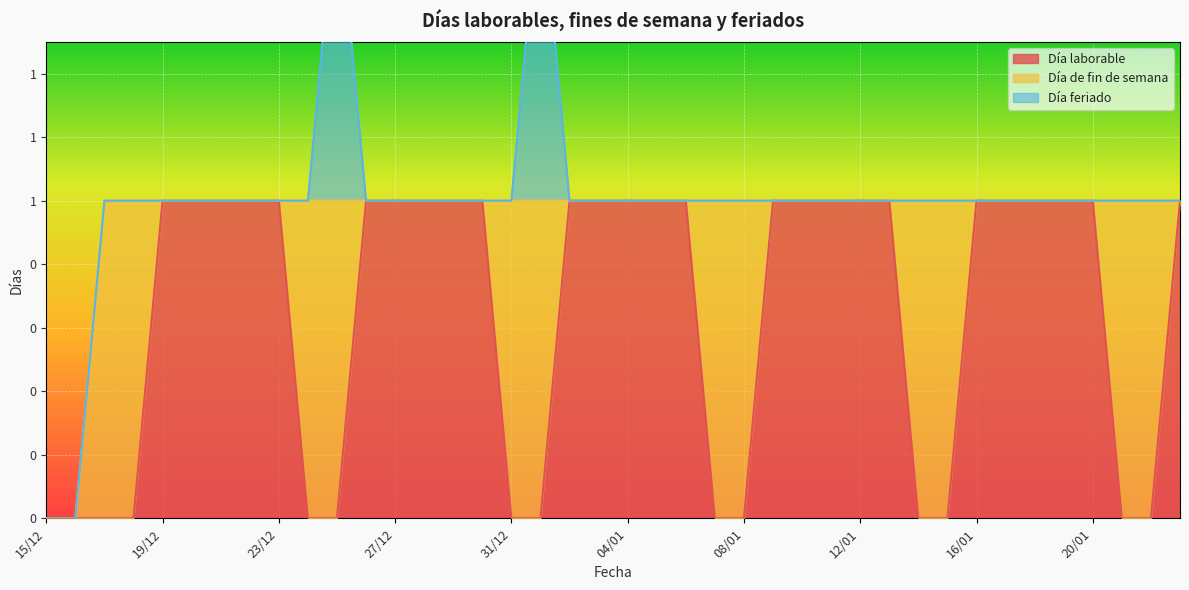

What is the difference between the second highest and minimum values in the Día feriado series?

1